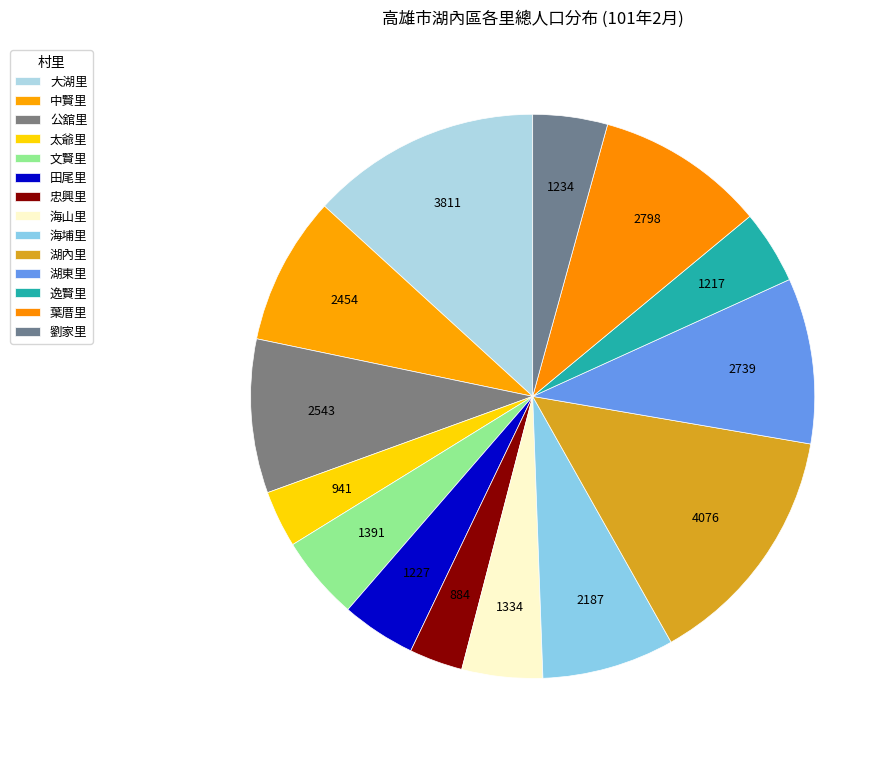

Does any single category account for the majority?

No